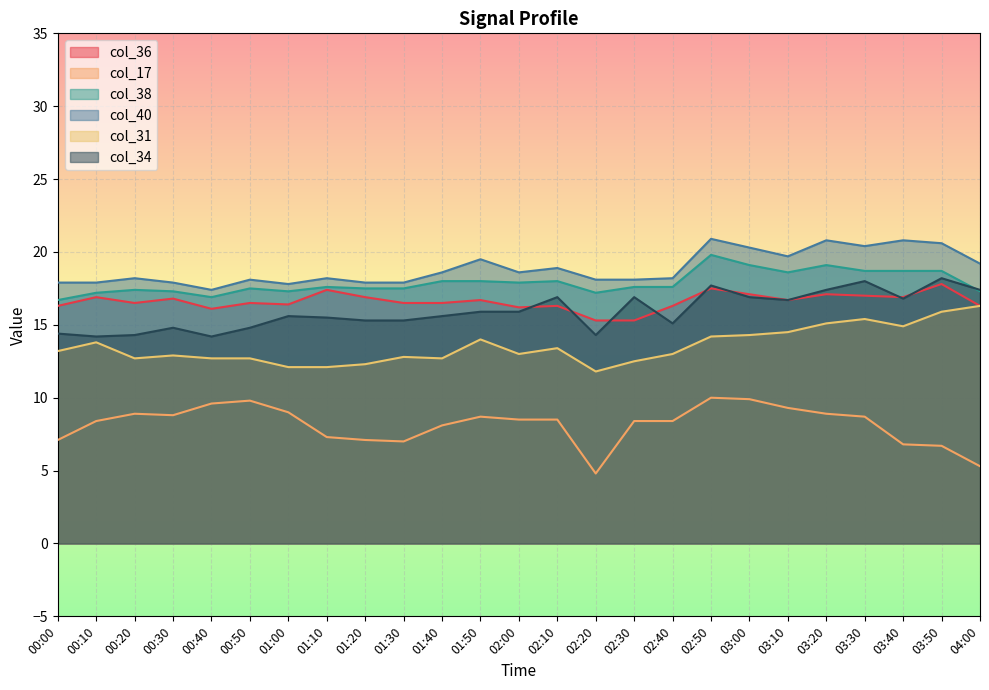

List the series in order of their peak value, highest first.

col_40, col_38, col_34, col_36, col_31, col_17